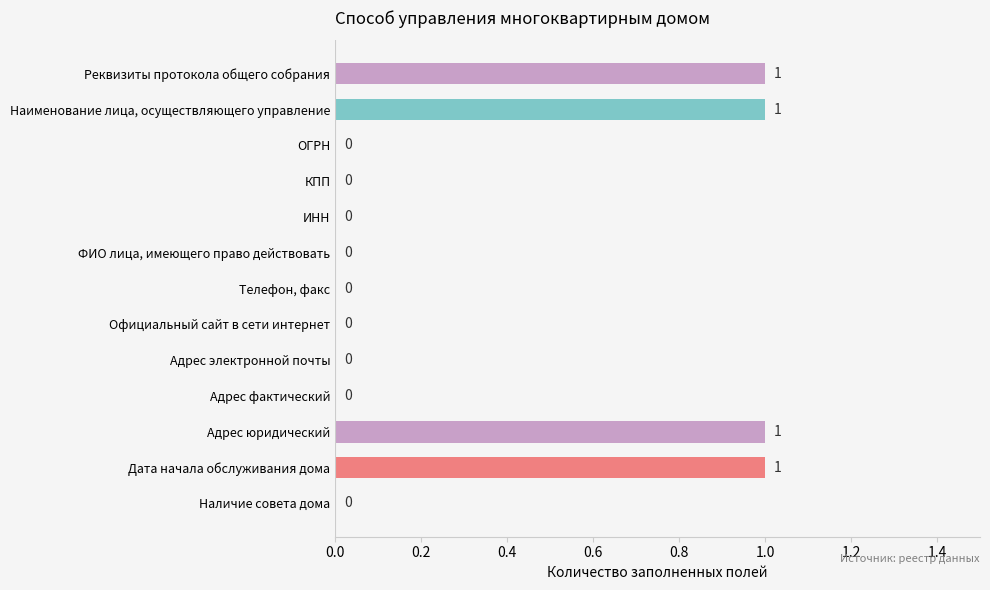

Between Реквизиты протокола общего собрания and КПП, which is larger?

Реквизиты протокола общего собрания